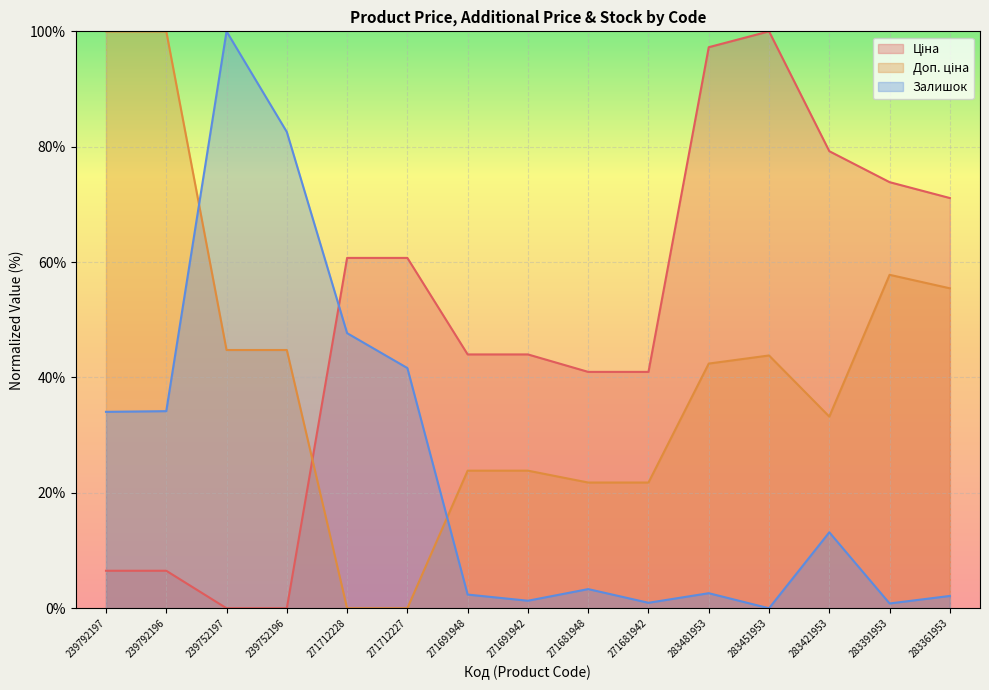

At which category does Залишок reach its first local valley?

271691942